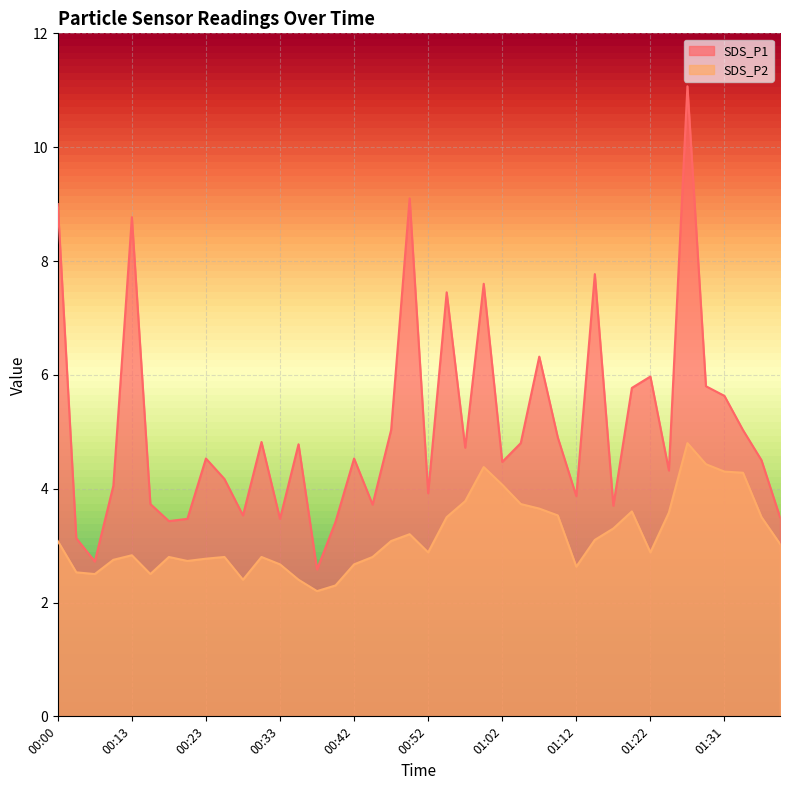

True or false: SDS_P2 has a value of 2.6 at 01:12.

True